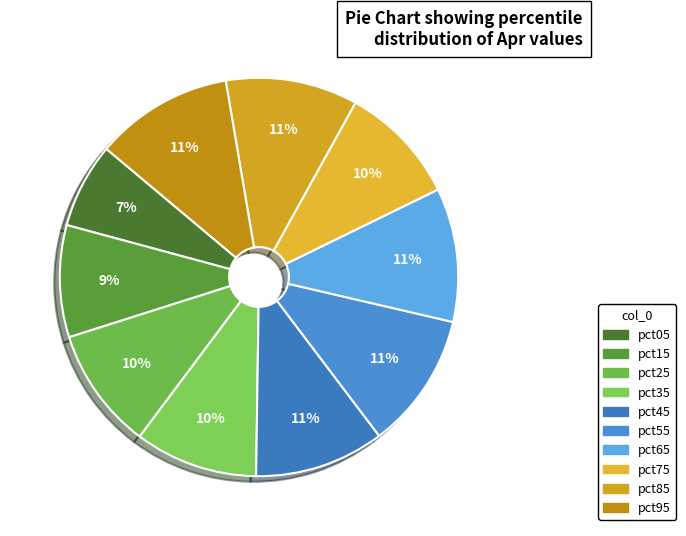

To the nearest percent, what is the average slice percentage?

10%